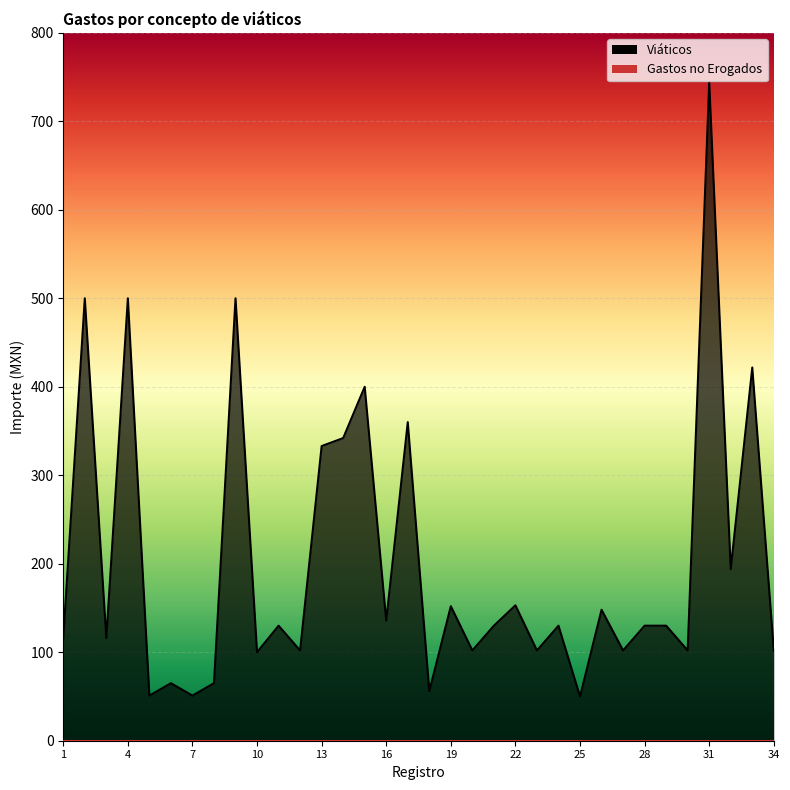

Where is the first local minimum?

3